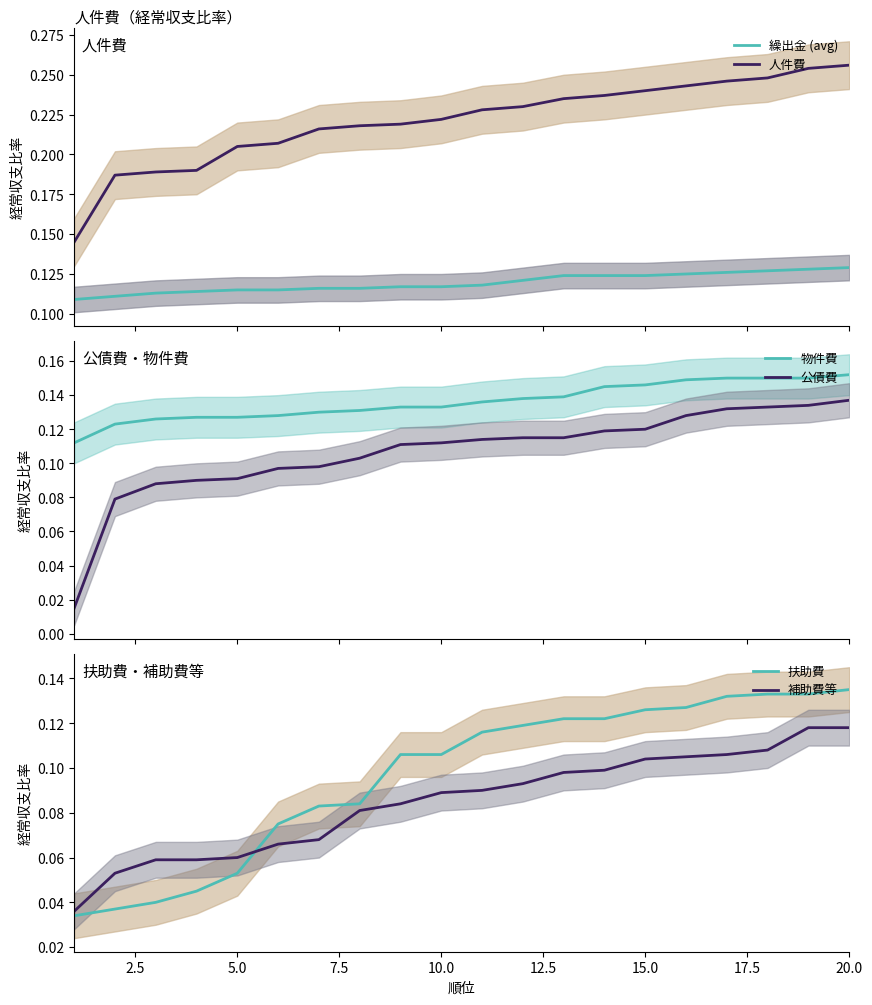

What is the average value of the 物件費 series?

0.1